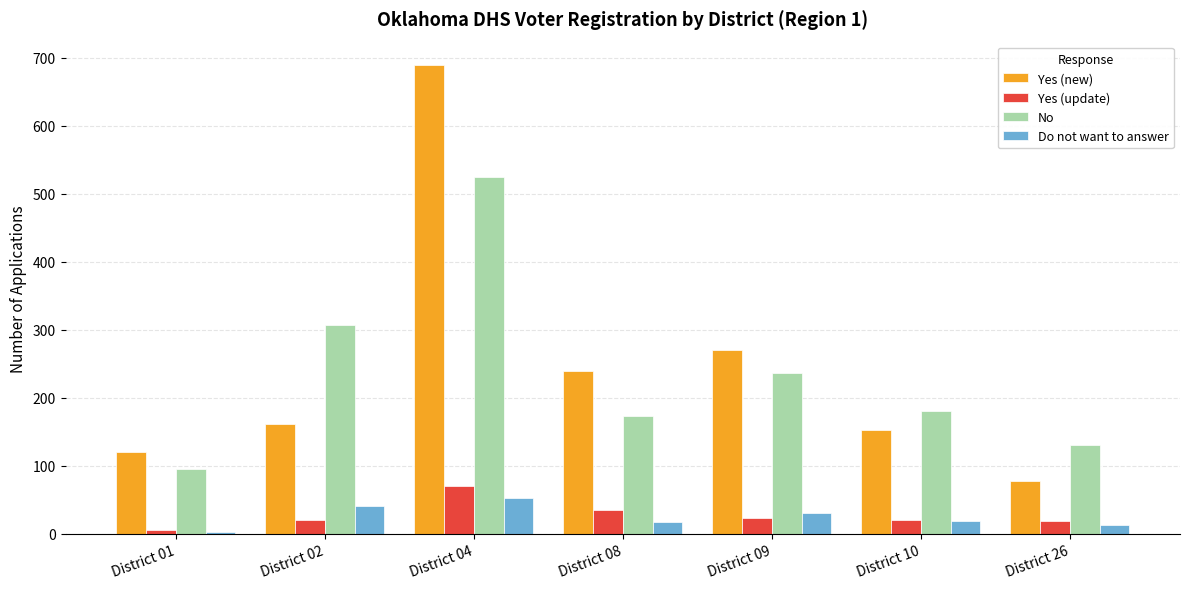

Where is Yes (new) nearest to the value 383?

District 09